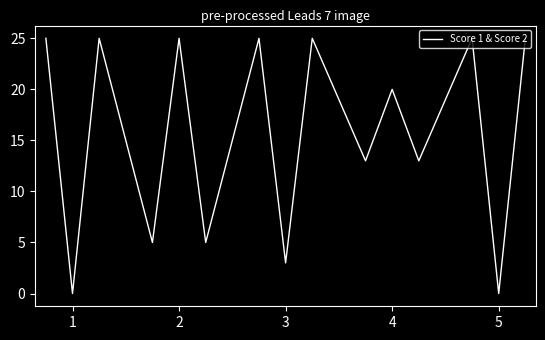

What is the maximum value shown in the chart?

25